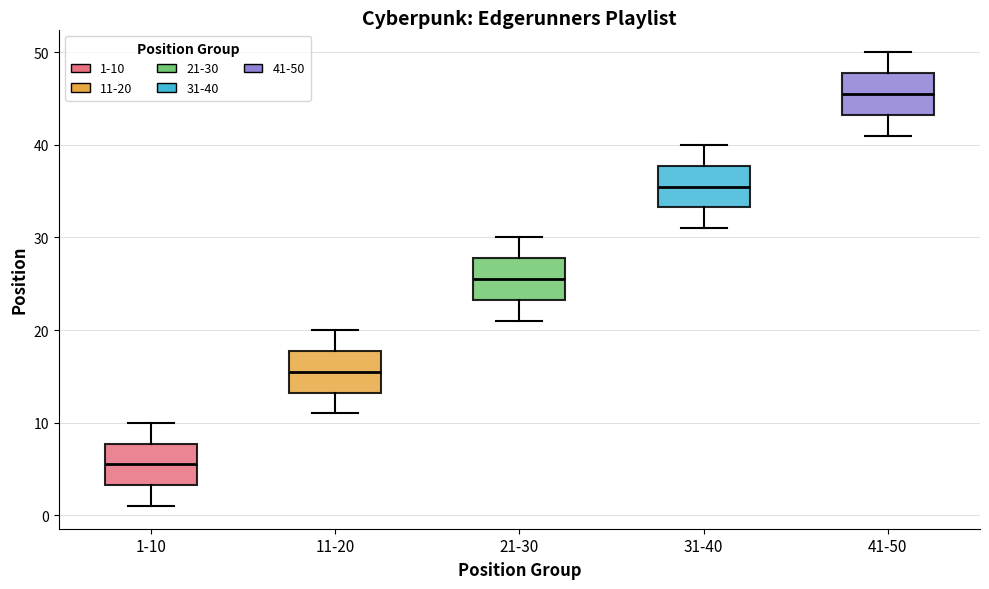

Reading left to right, read every box against the y-axis: the position of its median line, the range the box covers, and the ends of its whiskers. The values are not printed on the chart, so give them approximately, as read against the axis.

1-10: median 6, box 3 to 8, whiskers 1 to 10
11-20: median 16, box 13 to 18, whiskers 11 to 20
21-30: median 26, box 23 to 28, whiskers 21 to 30
31-40: median 36, box 33 to 38, whiskers 31 to 40
41-50: median 46, box 43 to 48, whiskers 41 to 50